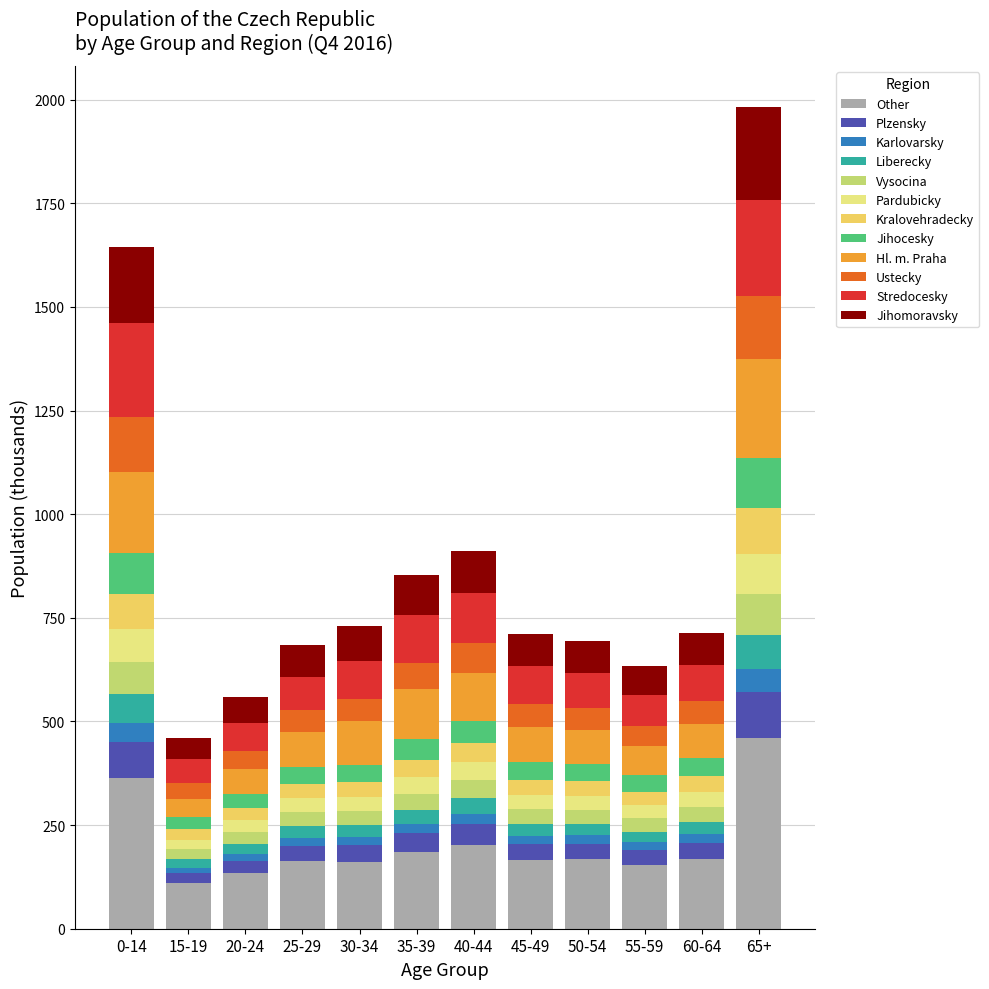

What is the lowest value of the Other series?

109.3